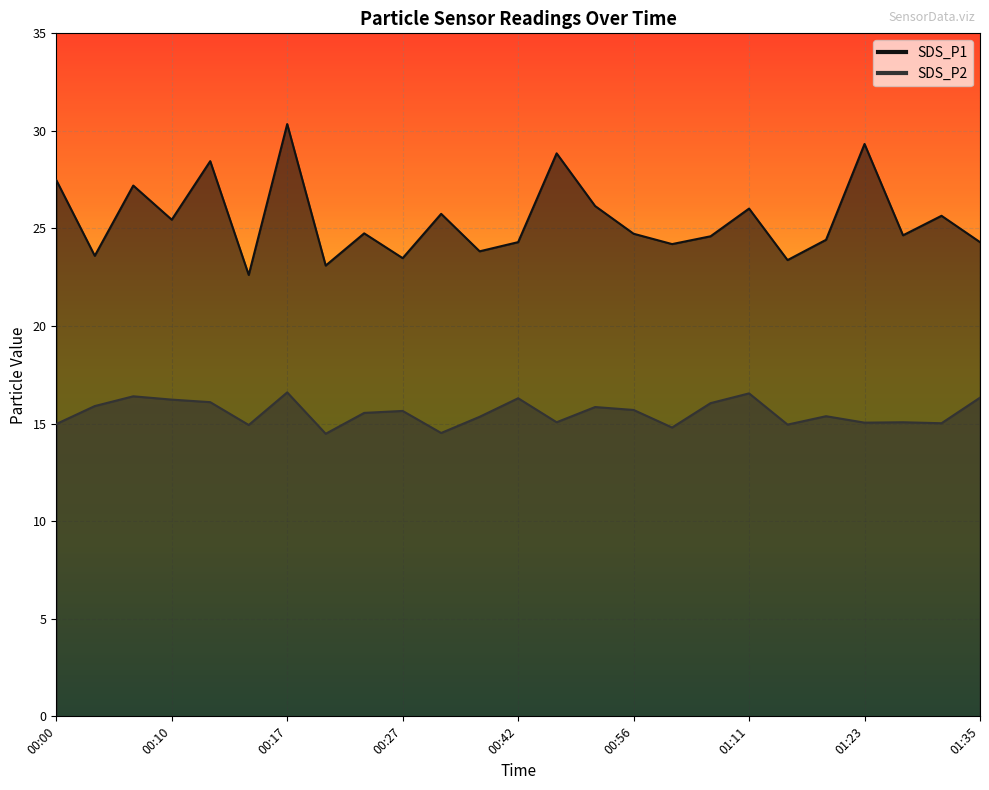

Rank the categories by SDS_P1 value from lowest to highest.

00:15, 00:22, 01:16, 00:27, 00:03, 00:37, 01:01, 00:42, 01:35, 01:21, 01:06, 01:28, 00:56, 00:25, 00:10, 01:33, 00:32, 01:11, 00:51, 00:08, 00:00, 00:13, 00:47, 01:23, 00:17